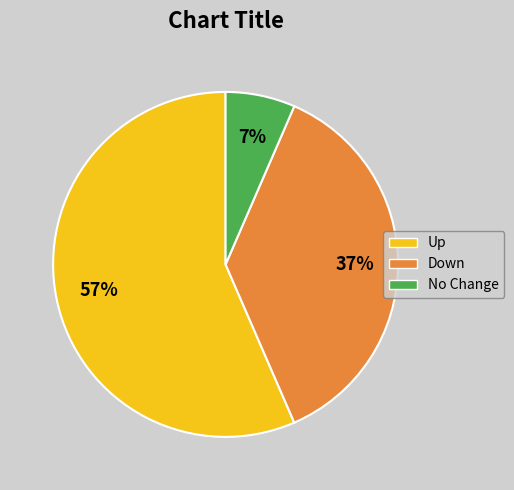

Which has a higher value, Up or No Change?

Up